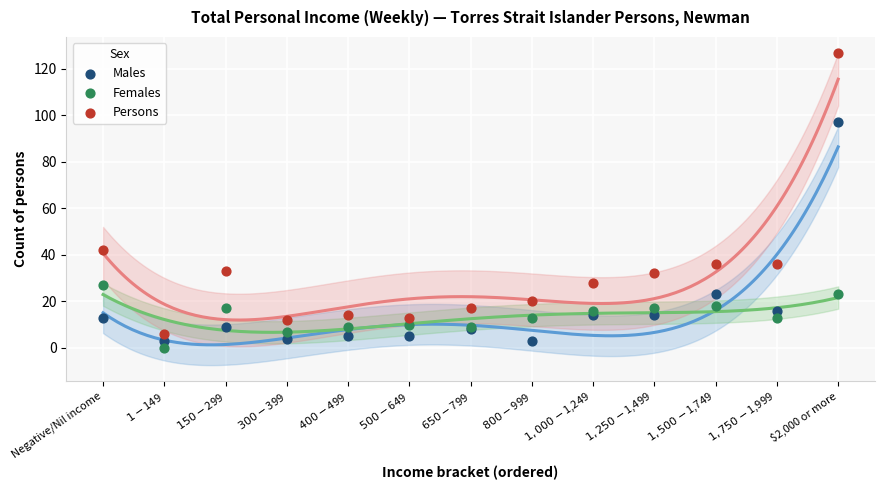

In the Persons series, what Y value is closest to 66?

42